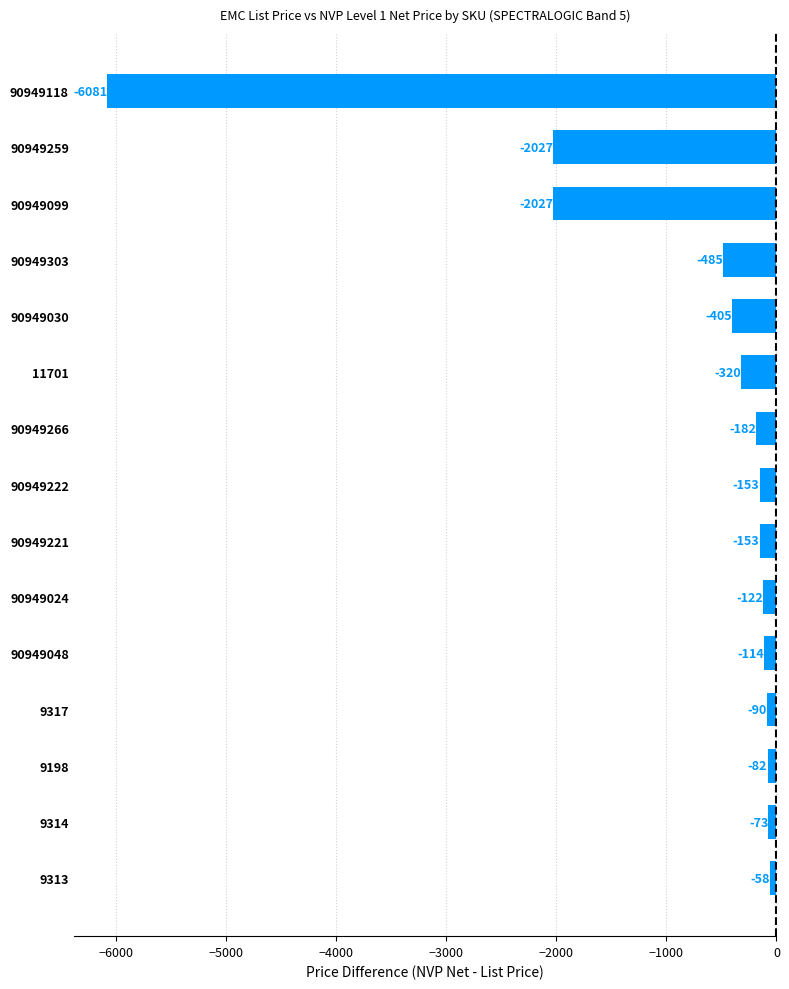

Which has a higher value, 90949024 or 90949030?

90949024